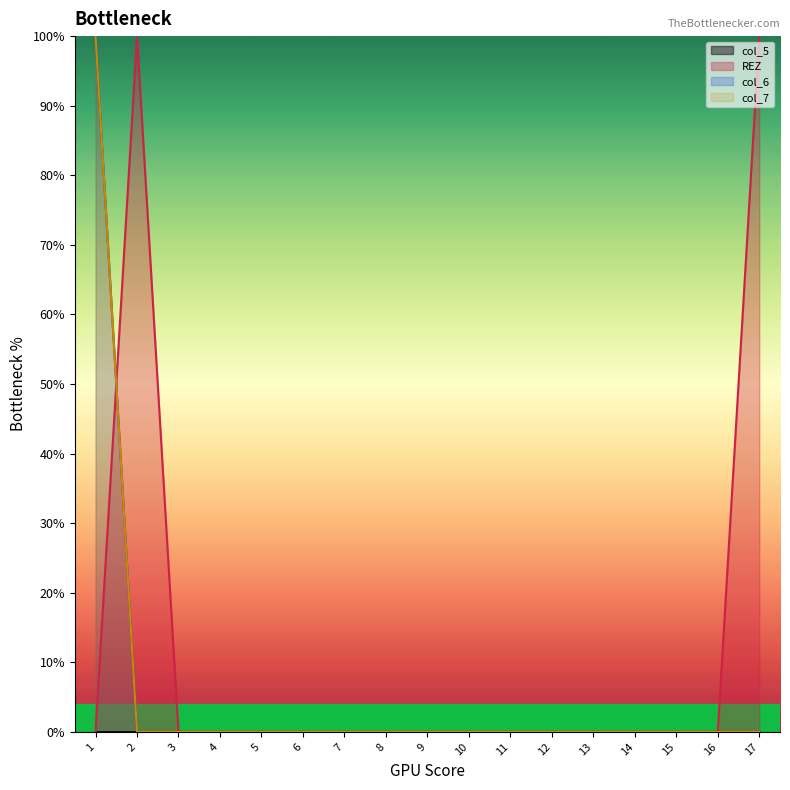

Does the chart have visible grid lines?

No